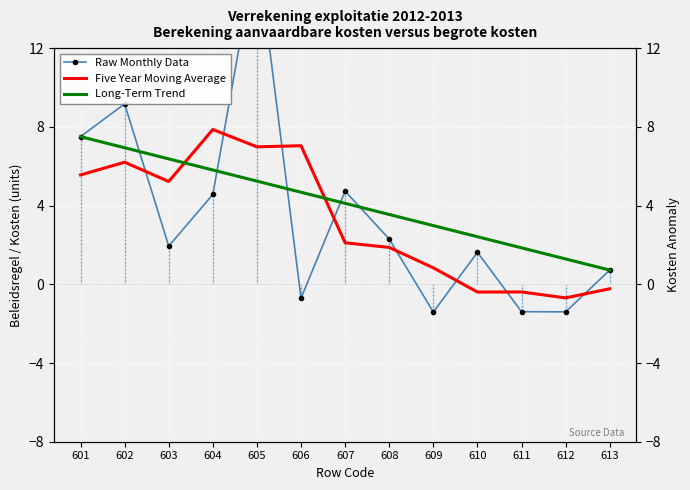

Which series changed the most between 601 and 606?

Raw Monthly Data